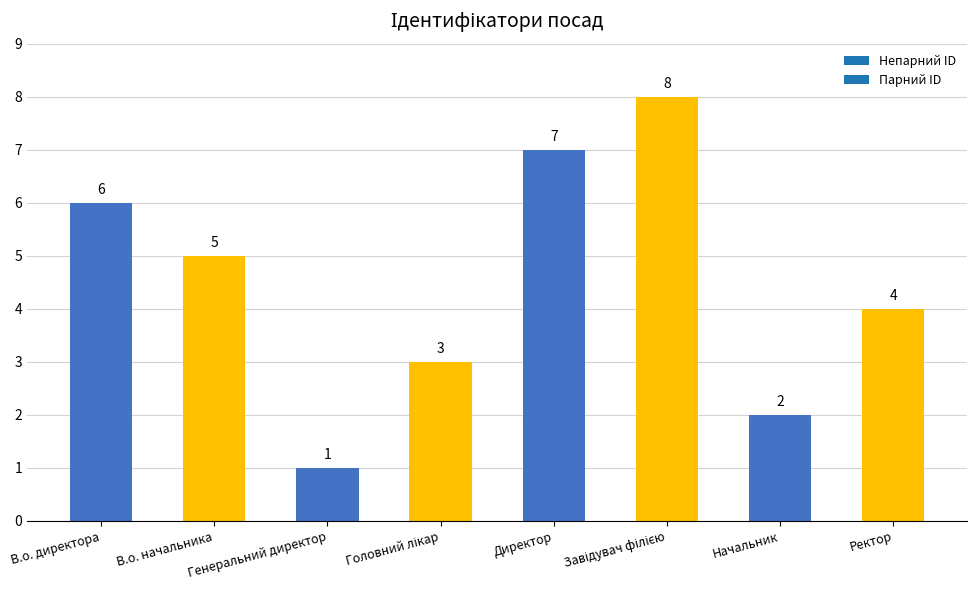

Count the number of data series in this chart.

1